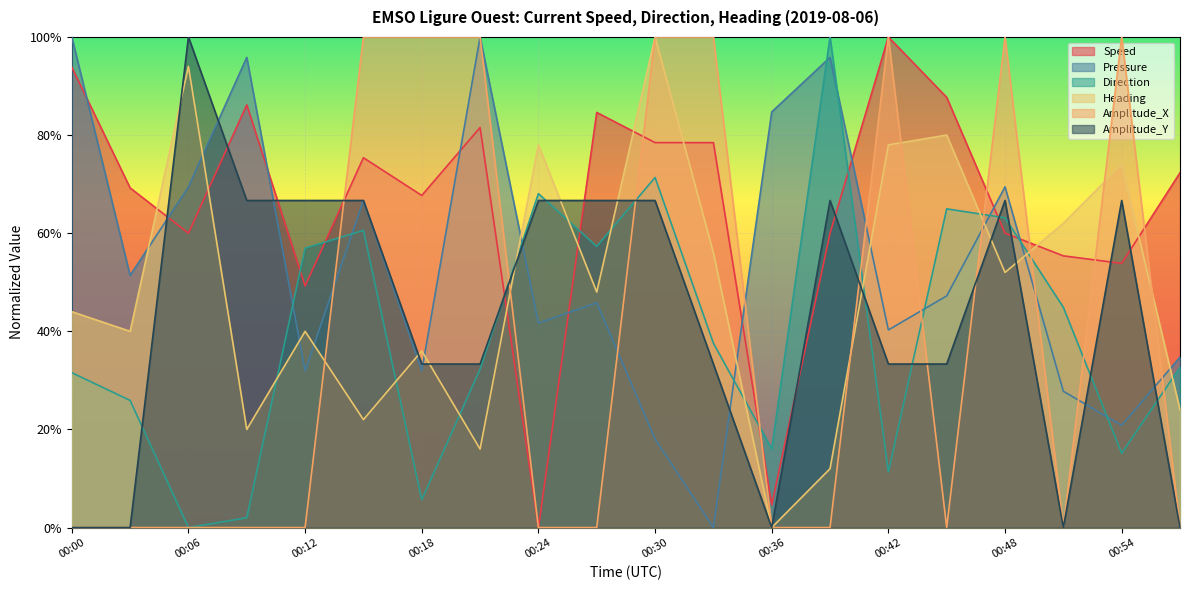

What is the value of the Direction point at the 6th from the left?

0.6